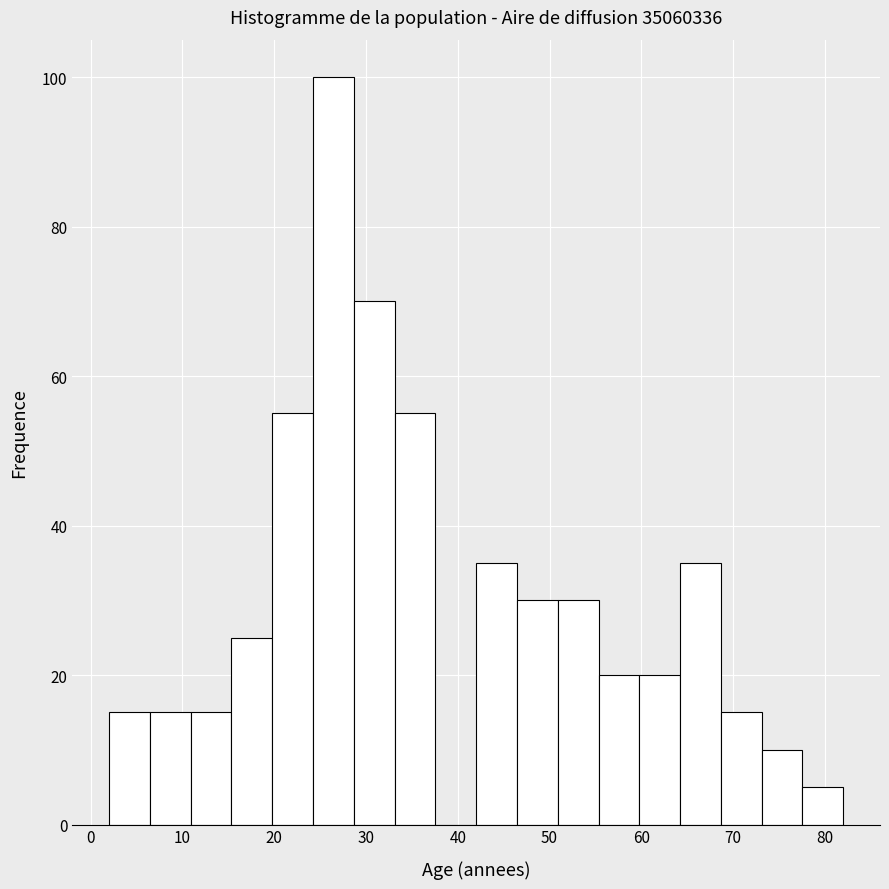

What is the height of the bar covering 69 to 73 on the x-axis? Neither the bar edges nor the heights are printed on the chart, so give them approximately, as read against the axes.

16